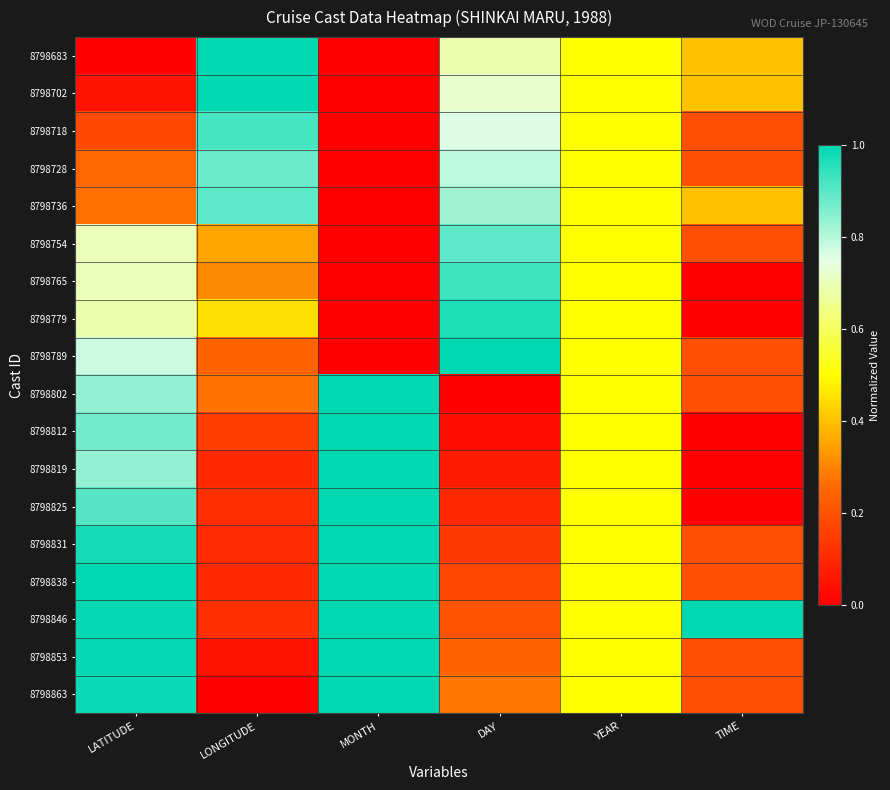

Which has a higher value, DAY or MONTH?

DAY